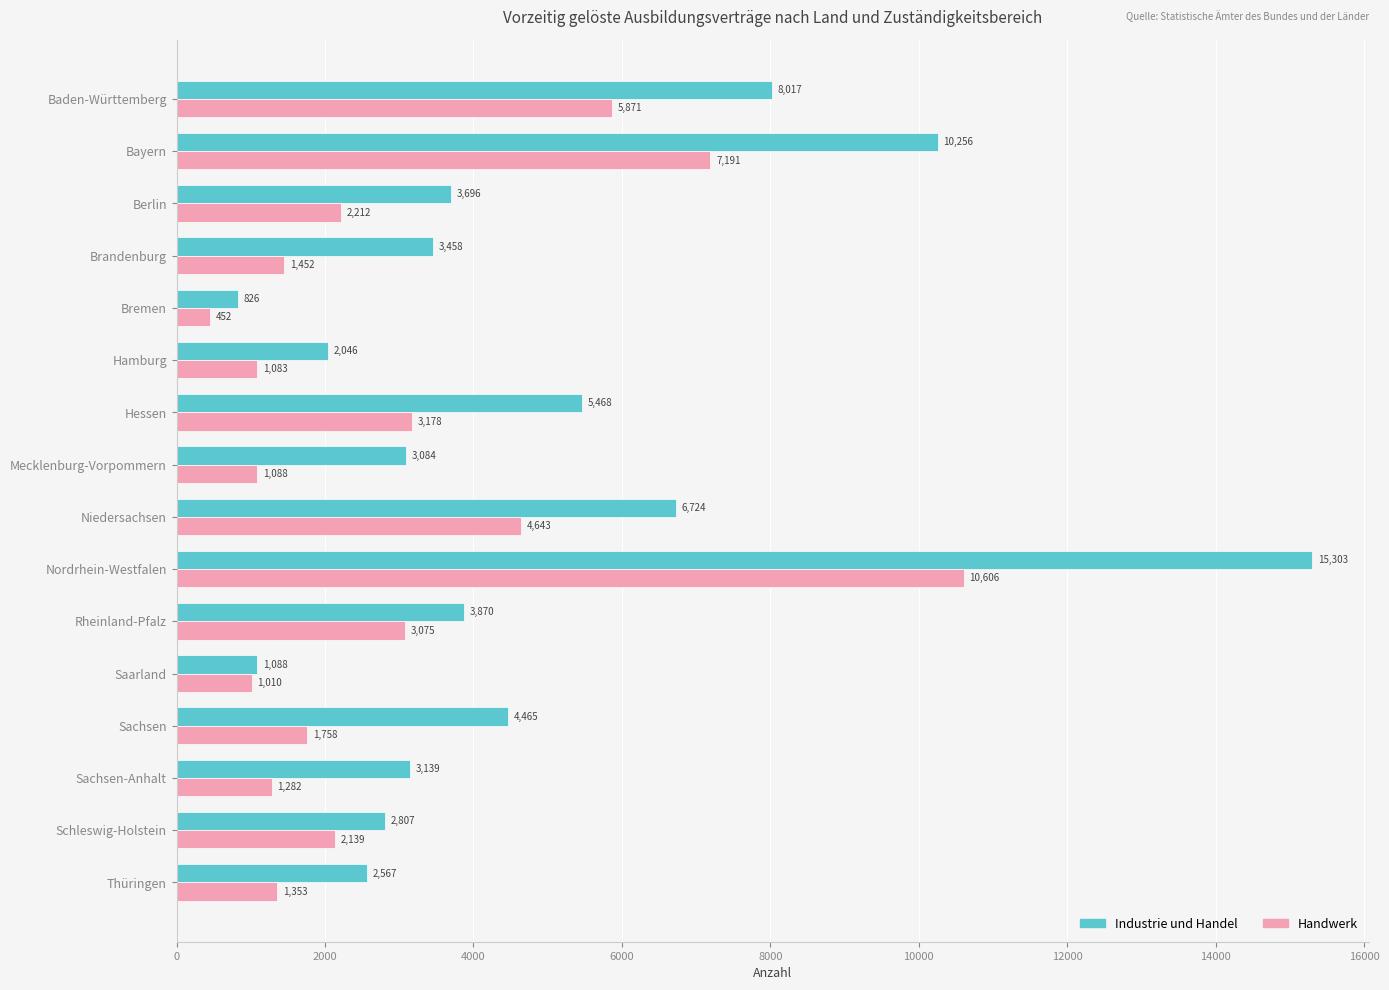

Which series has the largest total across all categories?

Industrie und Handel